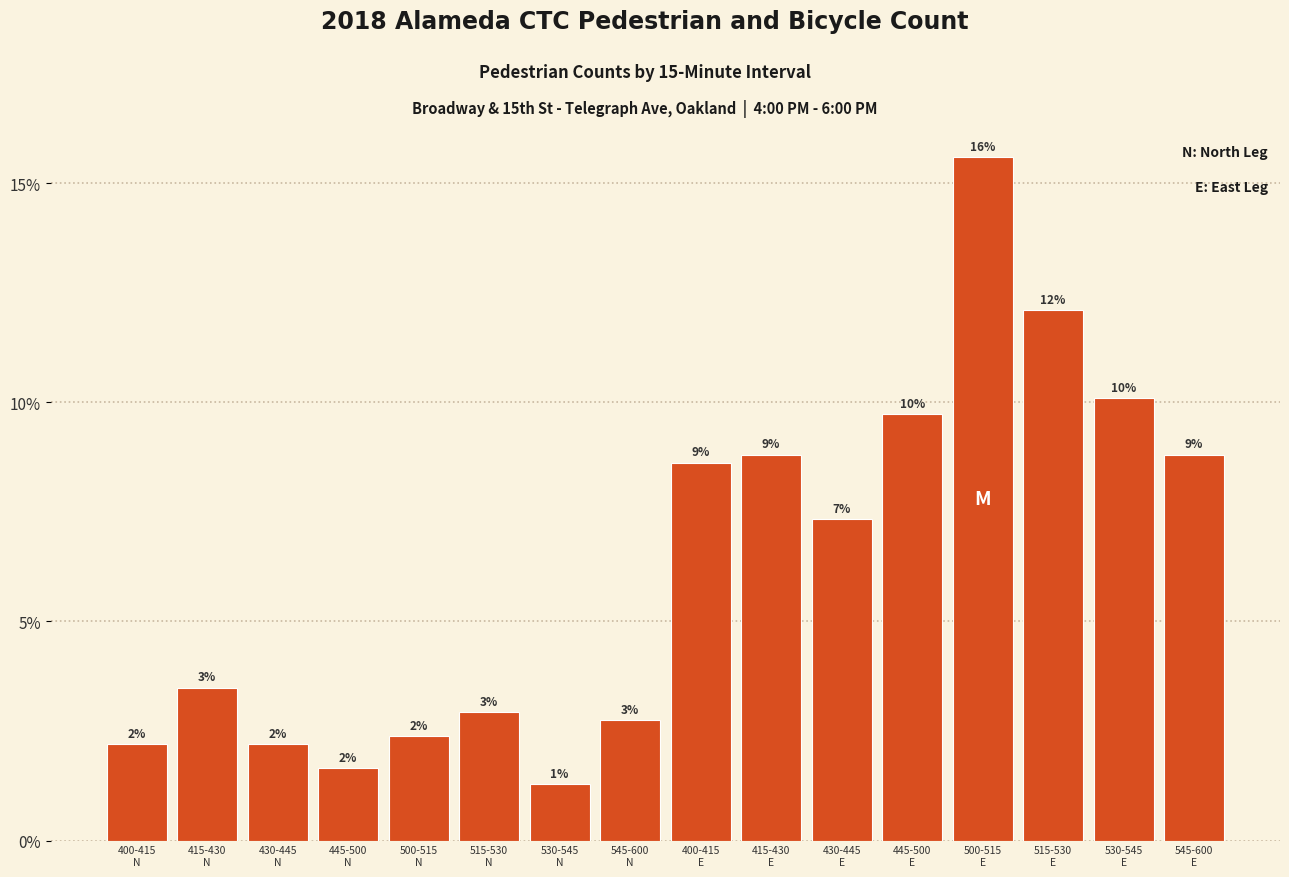

Does the chart contain any negative values?

No